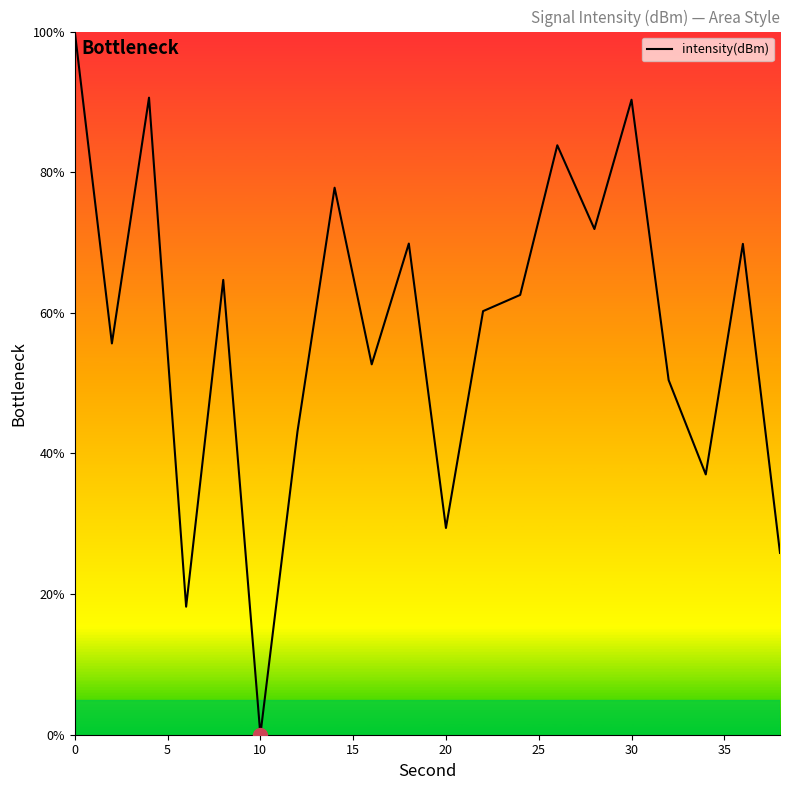

What is the difference between the maximum and minimum values?

100.0